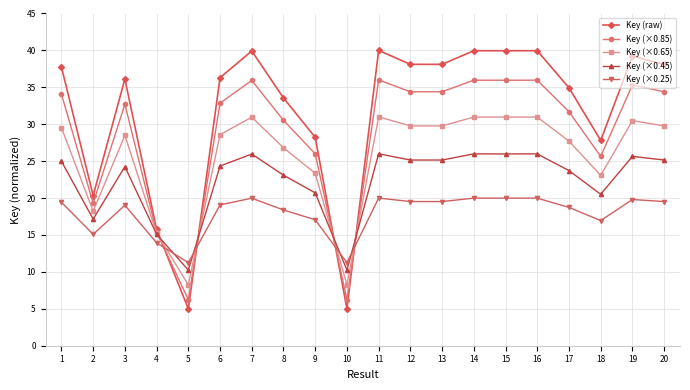

What is the minimum value shown in the chart?

5.0